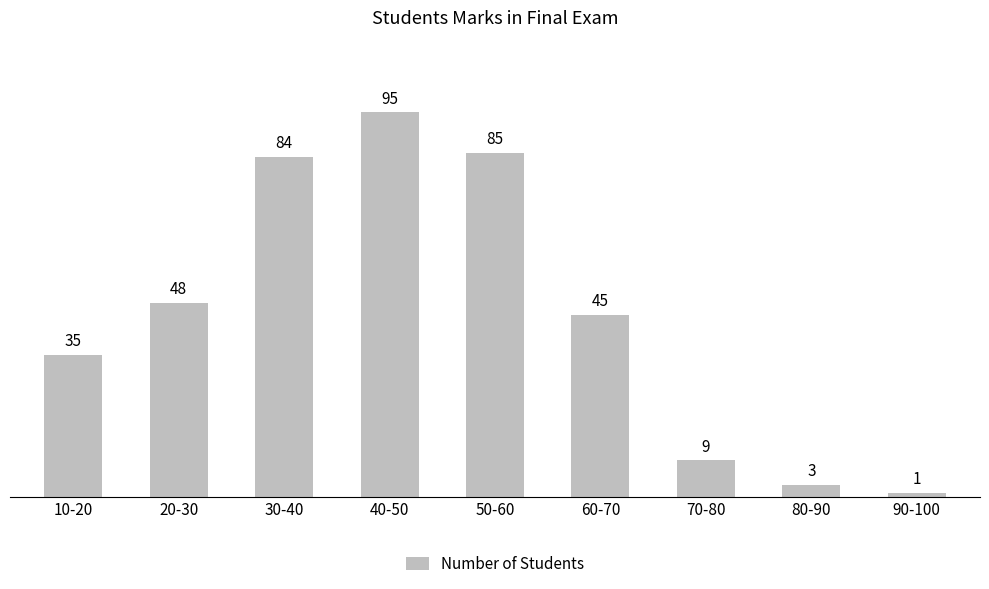

Where does the data first go above 45?

20-30